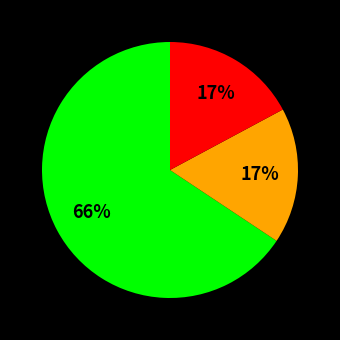

Is there any slice that represents more than half of the pie?

Yes